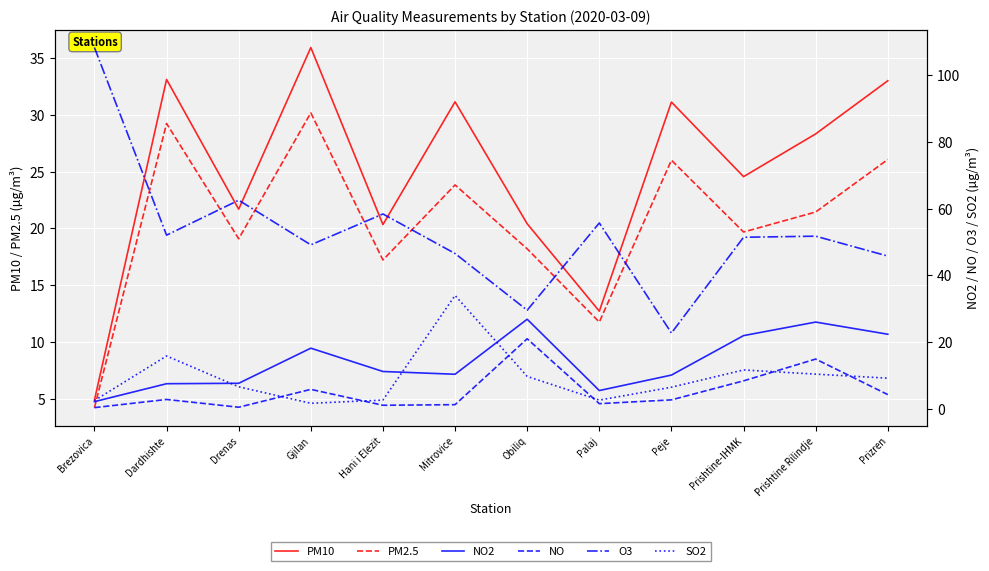

Where is NO nearest to the value 10?

Prishtine-IHMK